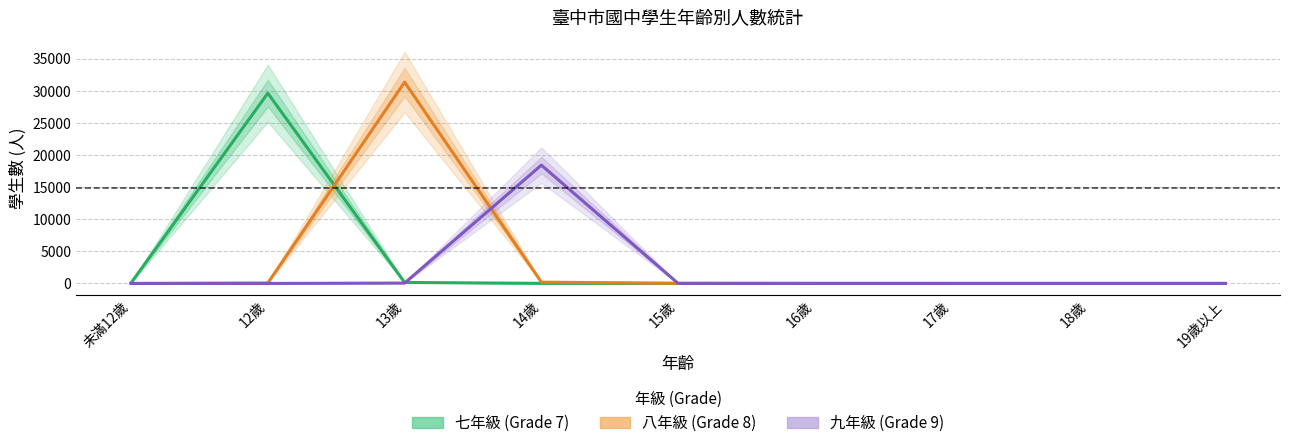

True or false: 八年級 (Grade 8) has more than 1 points higher than both neighbors.

False